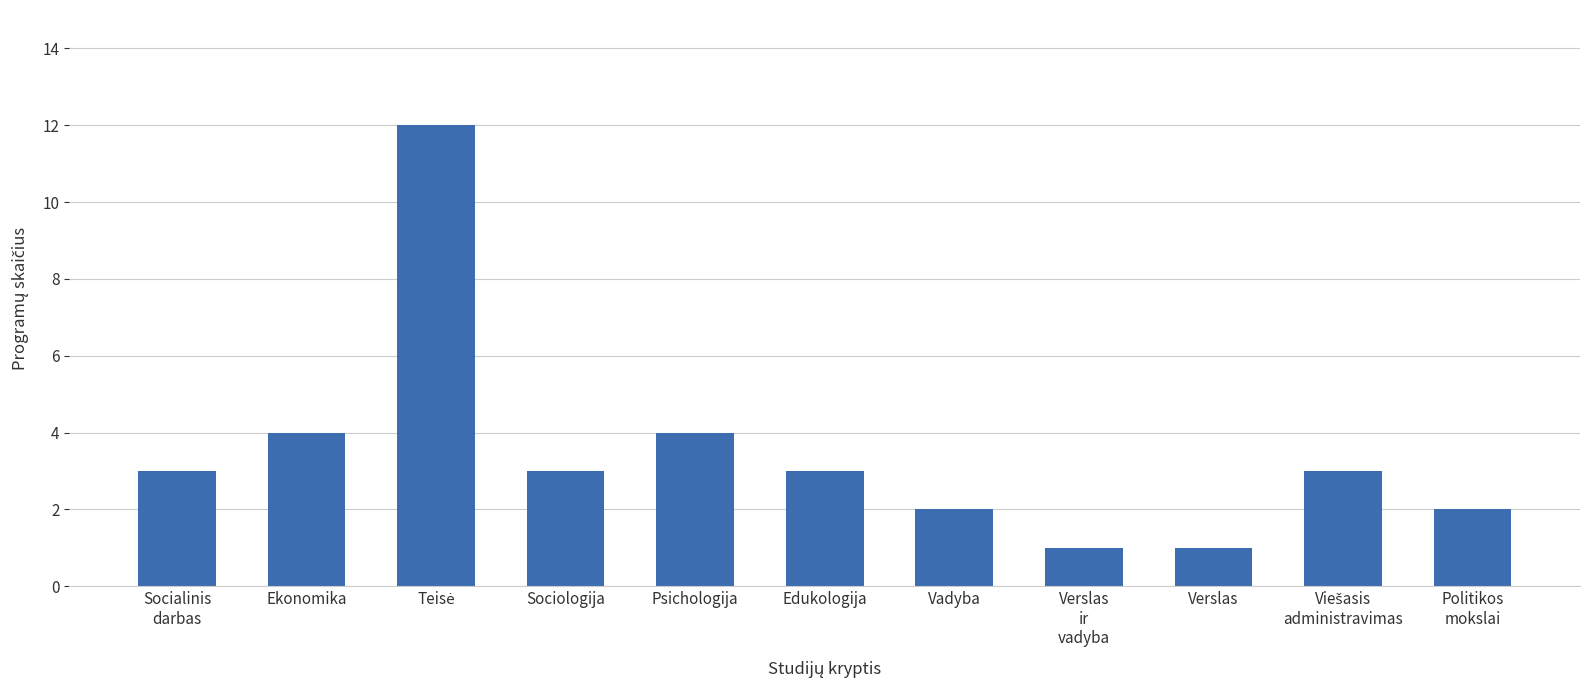

What is the sum of all values?

38